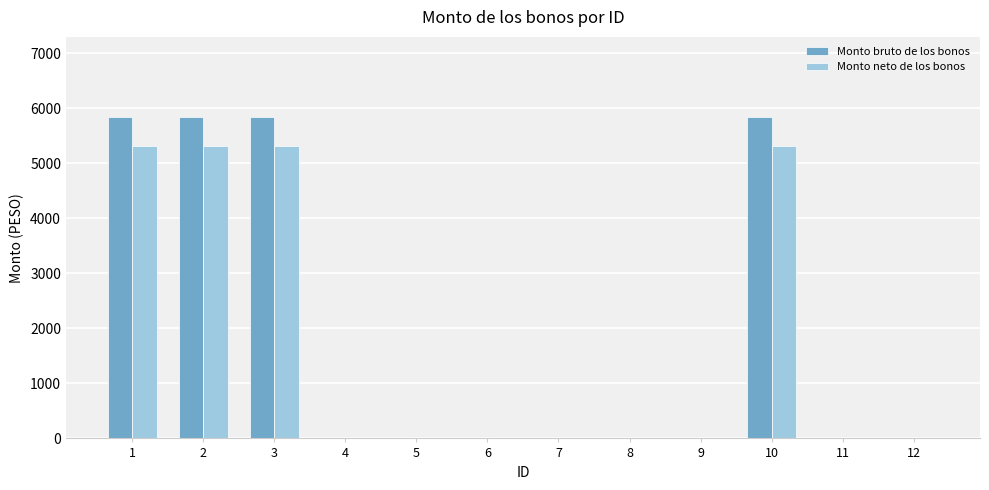

What is the maximum value shown in the chart?

5836.0